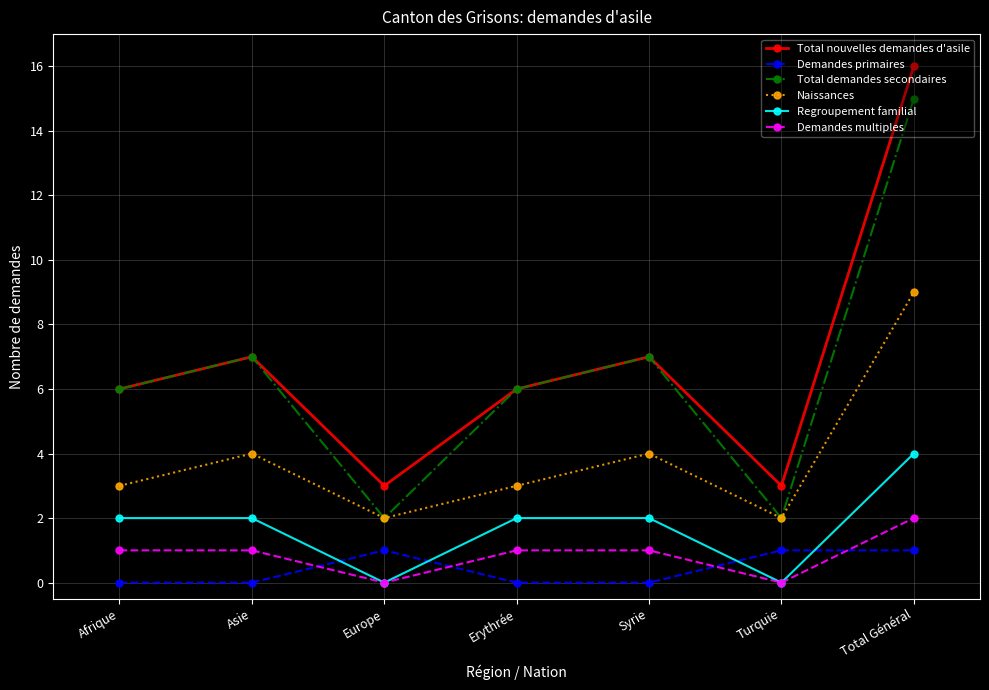

What is the sum of all Demandes multiples values?

6